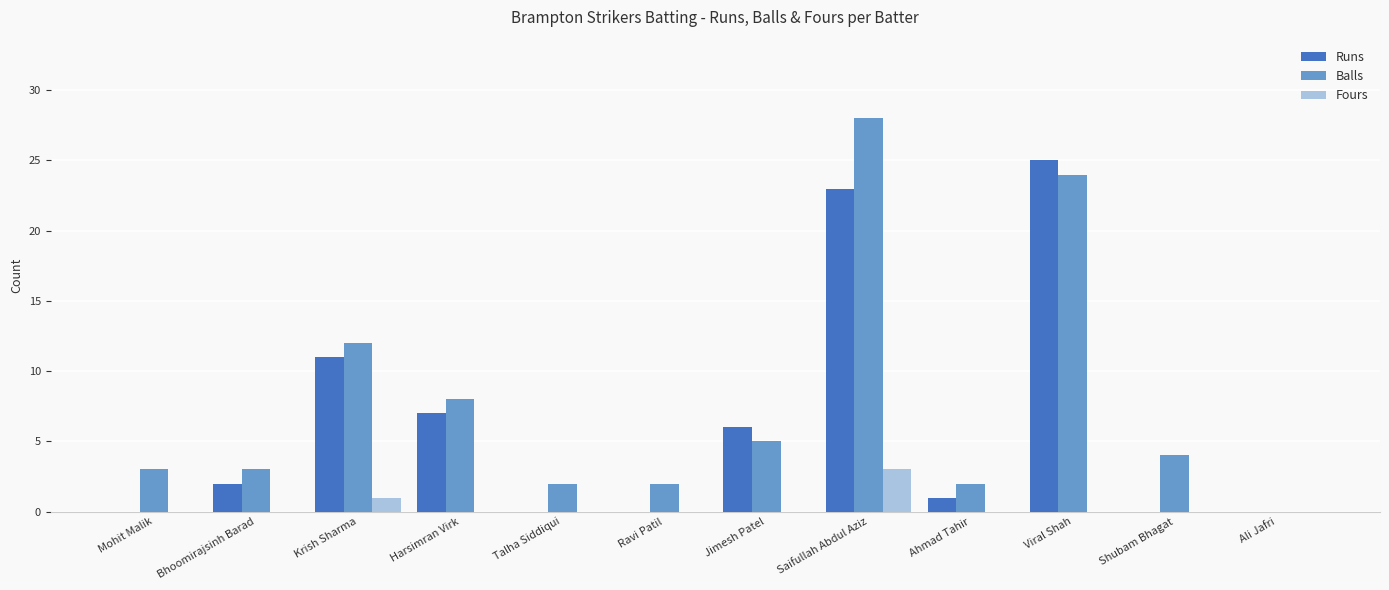

What is the maximum value shown in the chart?

28